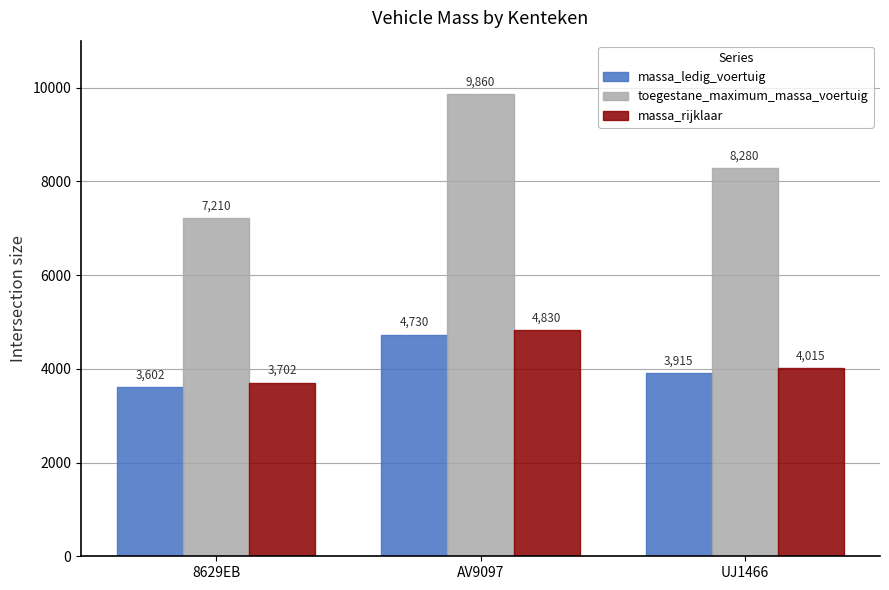

How many categories are shown in the chart?

3